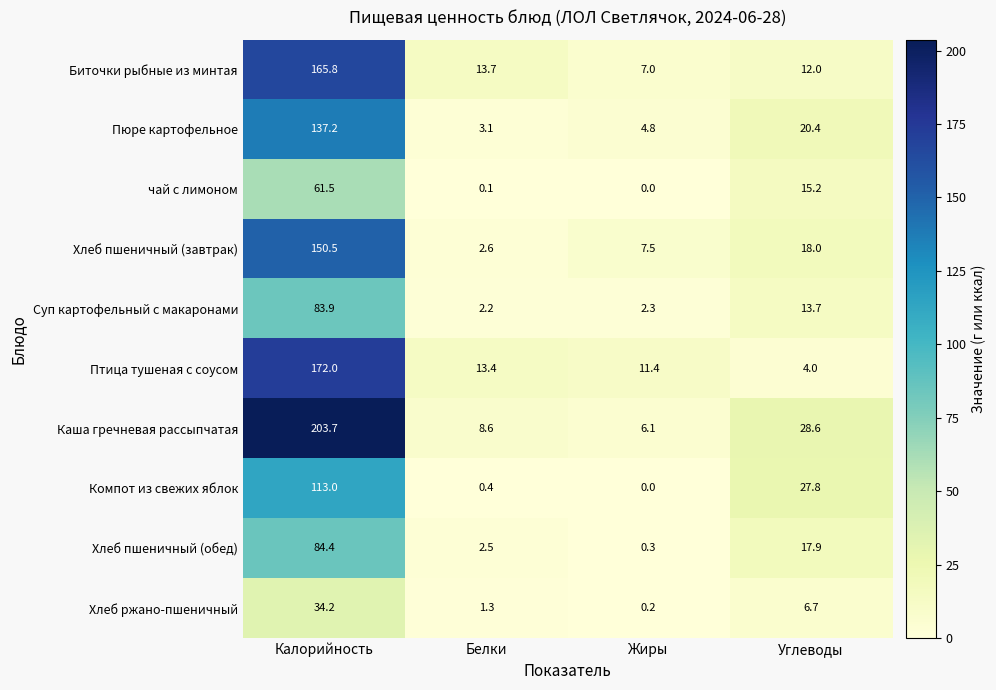

Which series has the largest range (max minus min)?

Каша гречневая рассыпчатая